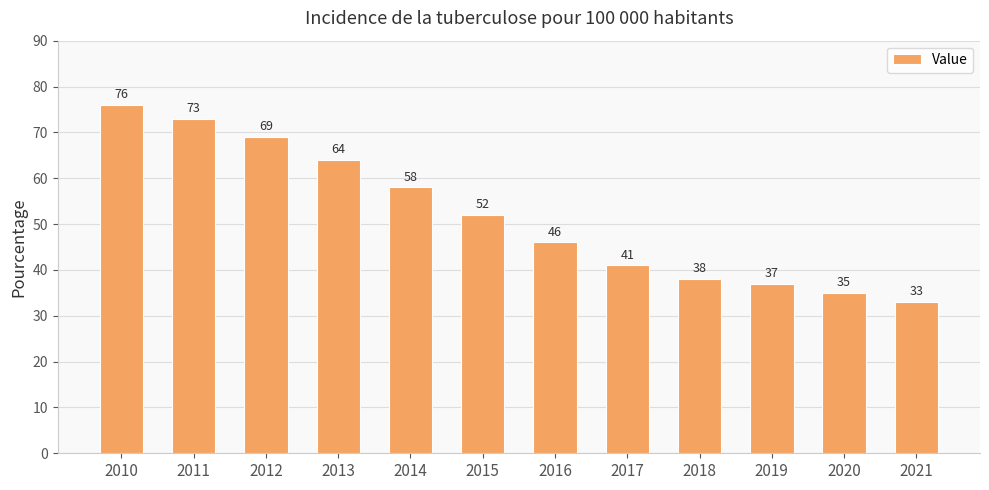

What is the difference between the maximum and minimum values?

43